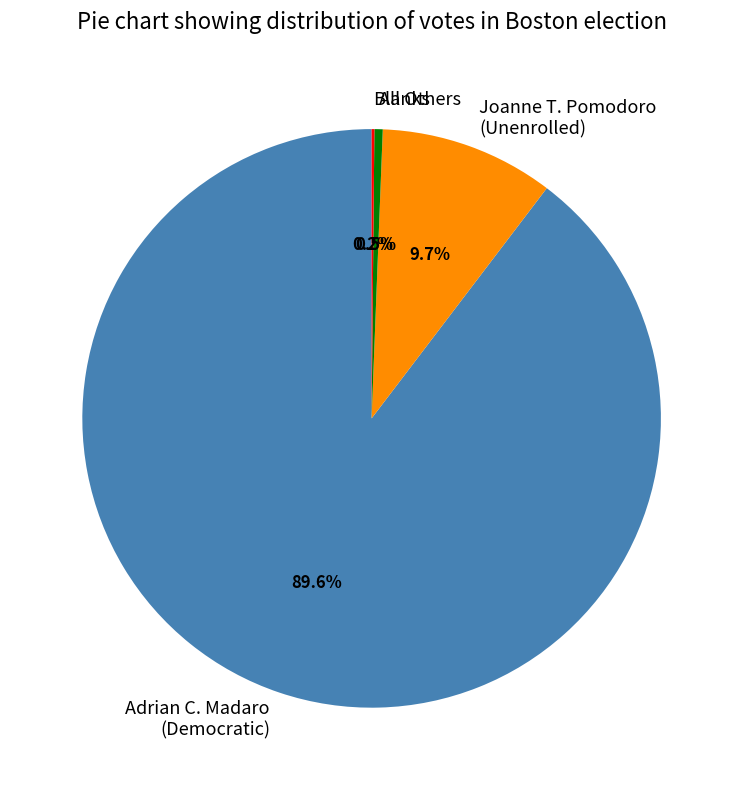

Which slice represents more than half of the pie?

Adrian C. Madaro (Democratic)